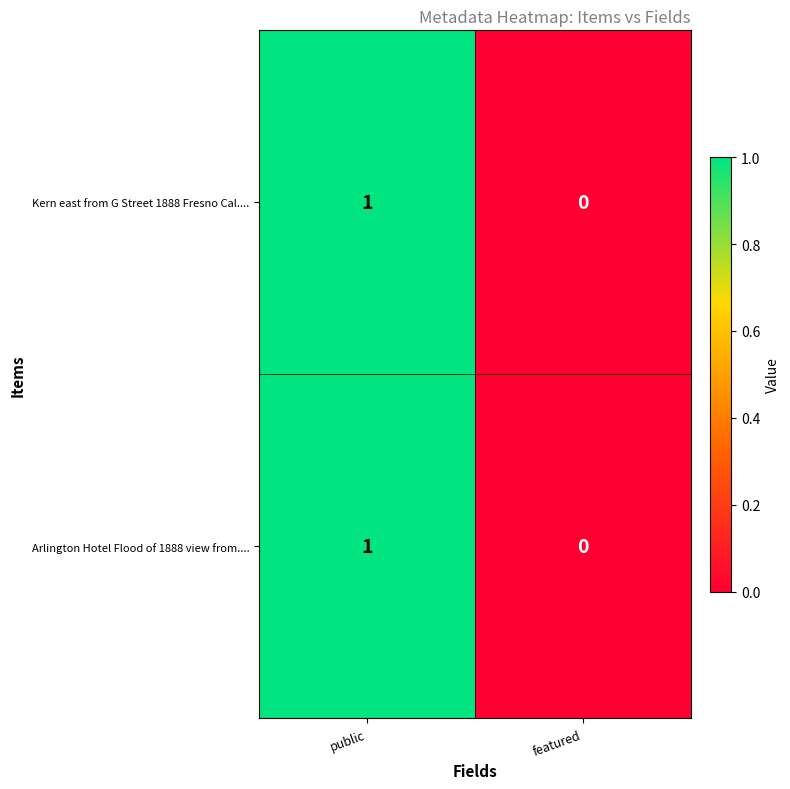

The Kern east from G Street 1888 Fresno Cal.... series shows 1 at featured. True or false?

False